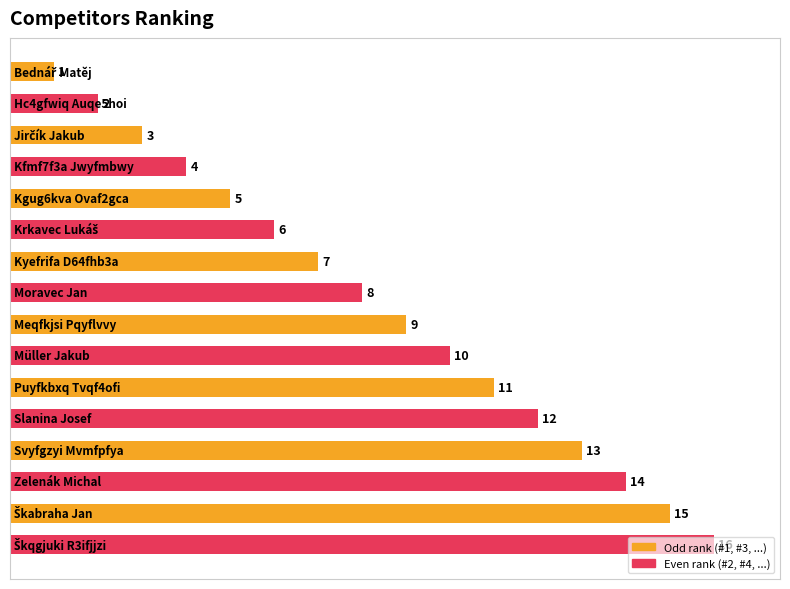

What is the maximum value shown in the chart?

16